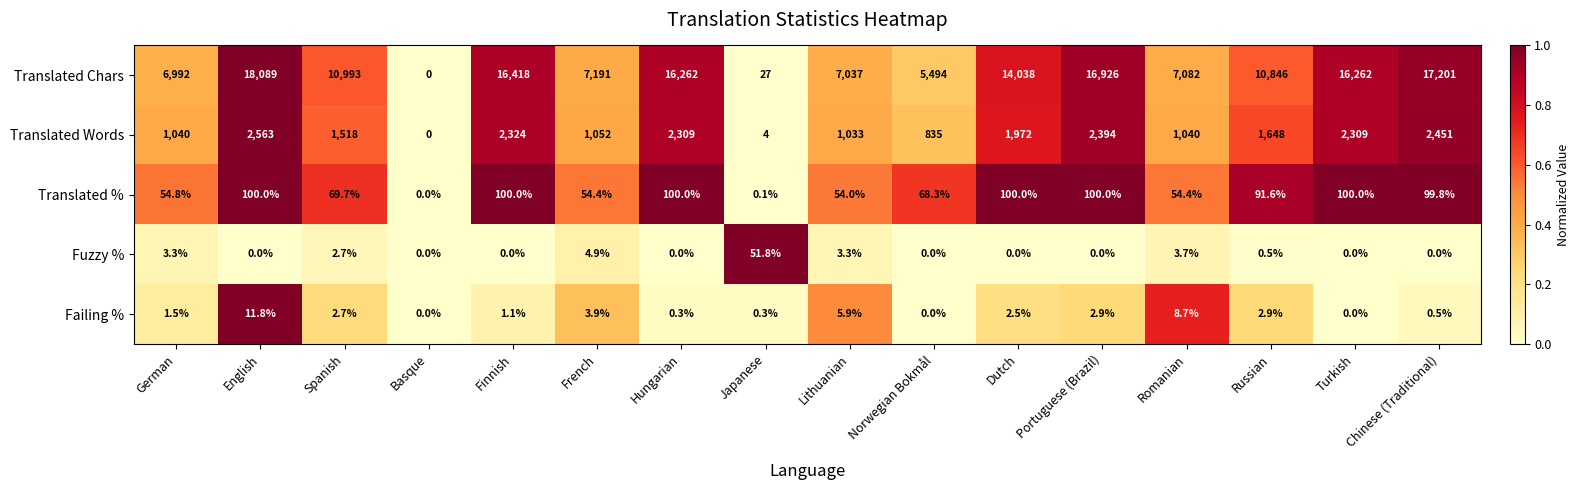

Which series changed the most between Basque and Chinese (Traditional)?

Translated Chars